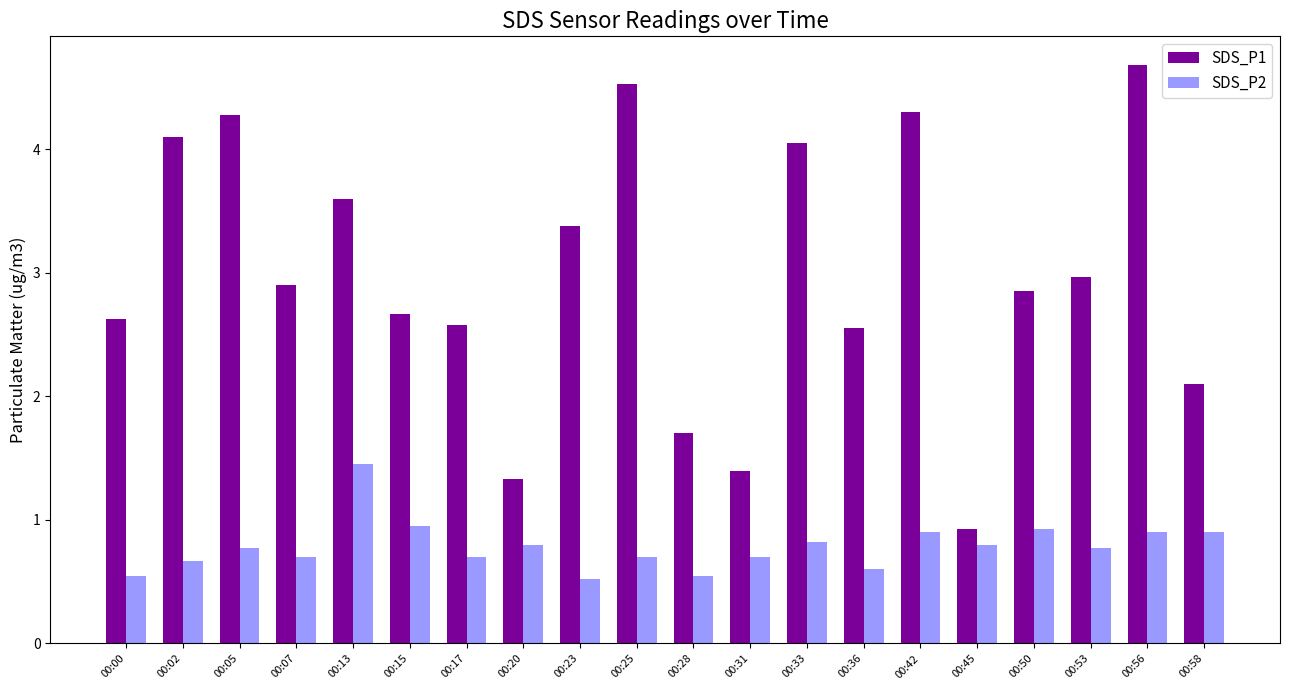

Is the value of SDS_P2 at 00:05 greater than the value of SDS_P1 at 00:13?

No